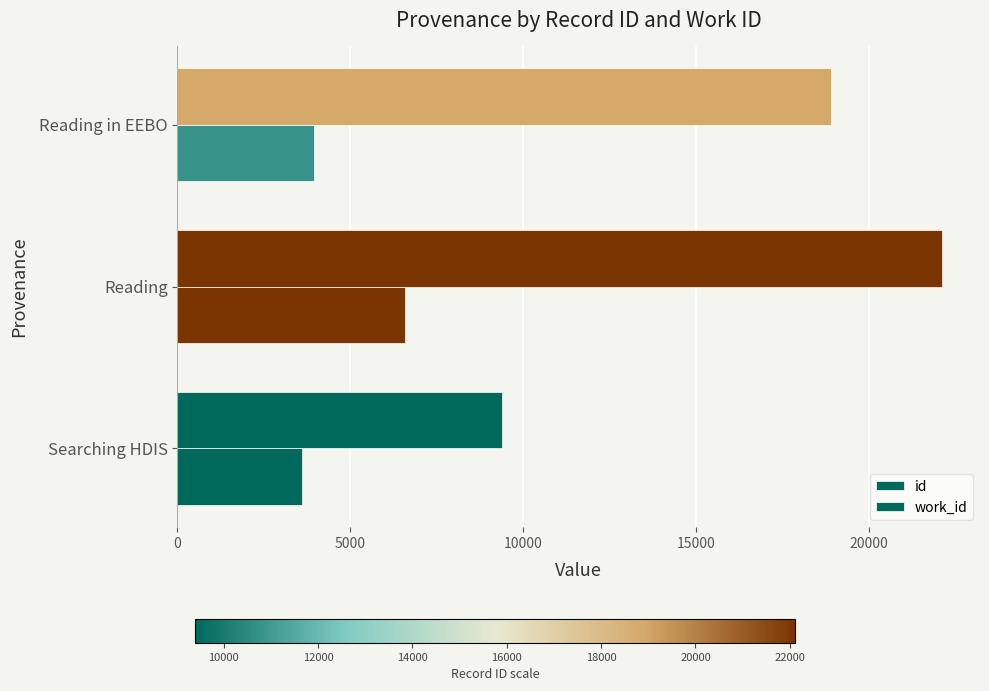

Count the number of categories in the chart.

3